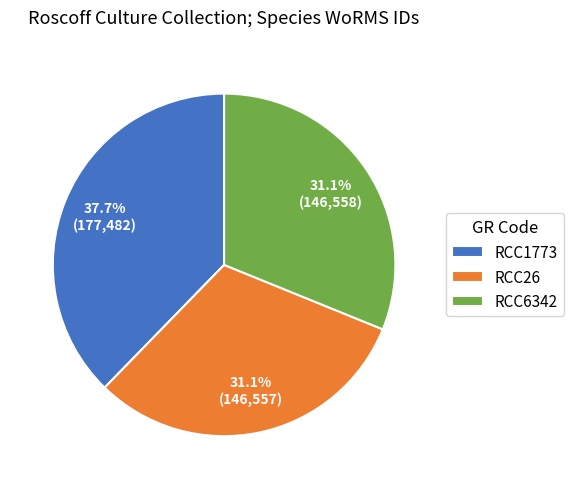

Does RCC6342 account for over 50% of the chart?

No